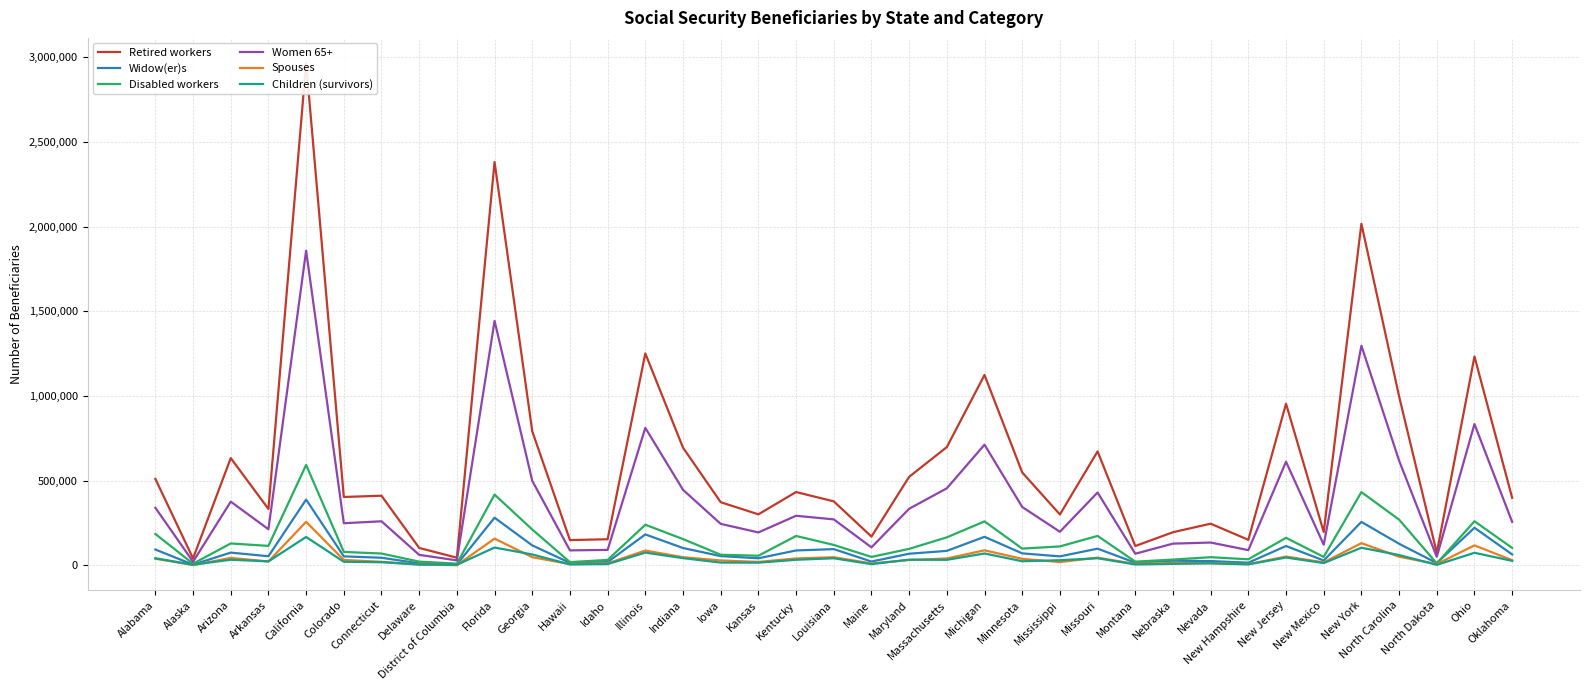

True or false: Children (survivors) and Retired workers cross at least once.

False